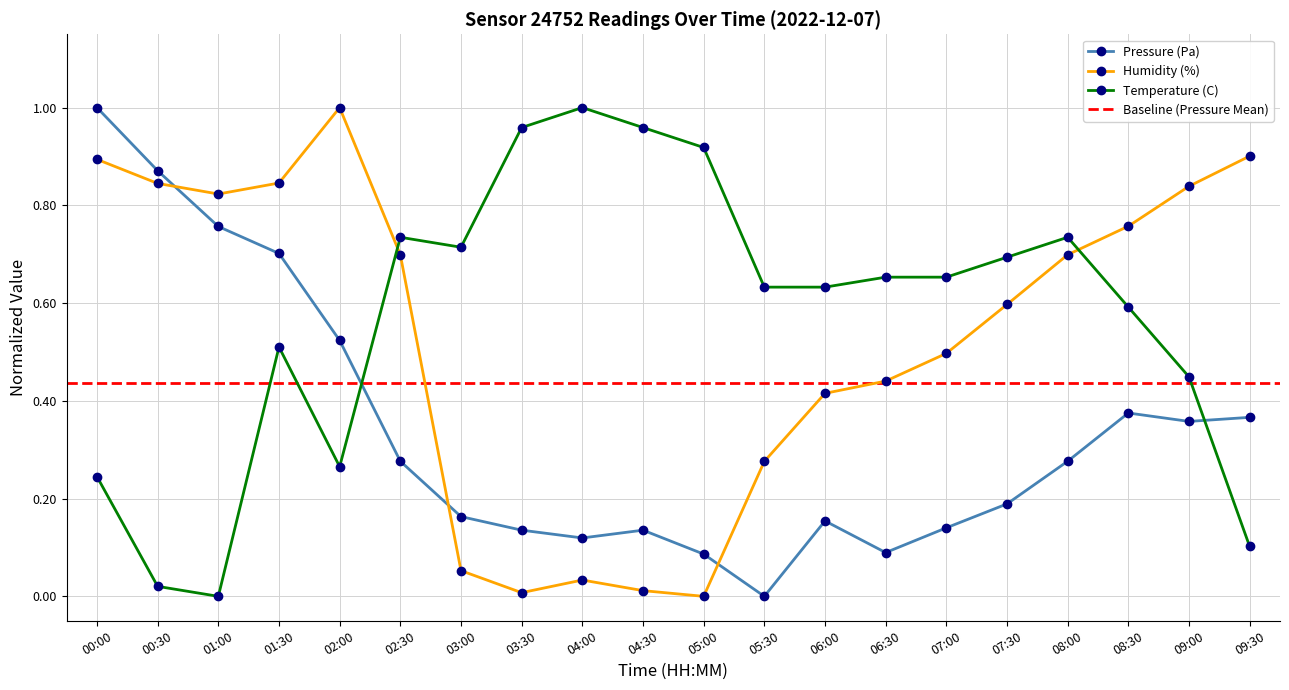

Where do Humidity (%) and Pressure (Pa) first cross each other?

00:30 and 01:00